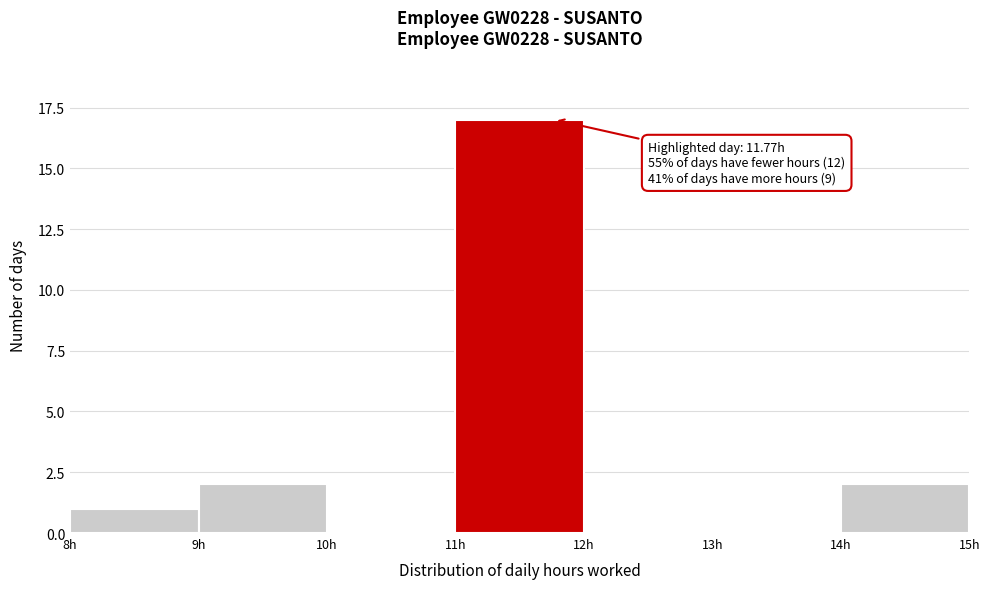

Which range on the x-axis has the tallest bar?

11 to 12